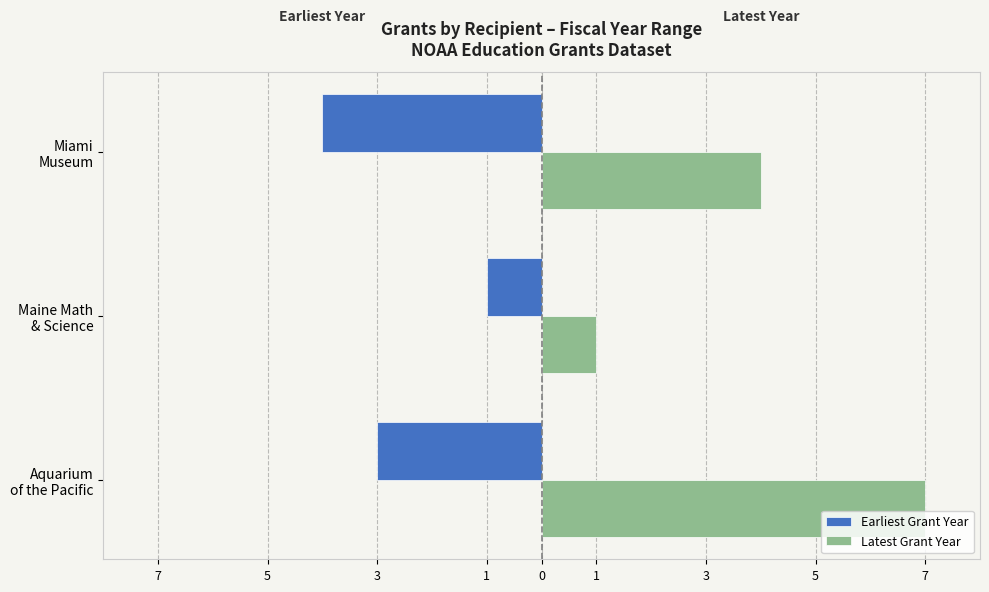

What is the average value of the Latest Grant Year series?

4